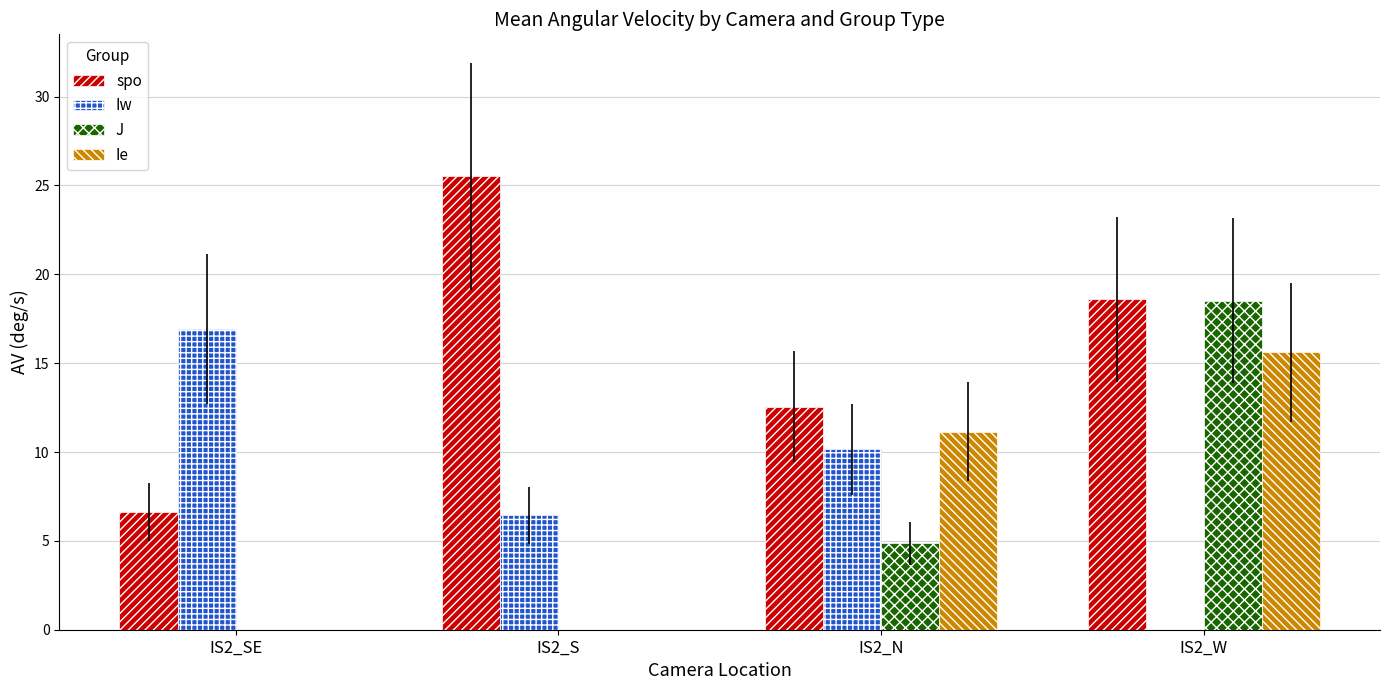

What is the difference between the Ie values at IS2_S and IS2_N?

11.1